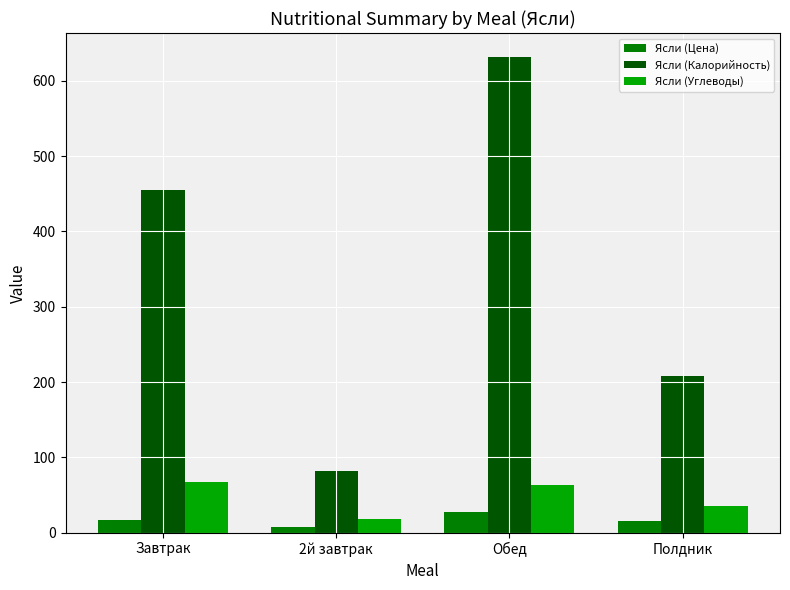

Which category has the highest value in the Ясли (Калорийность) series?

Обед